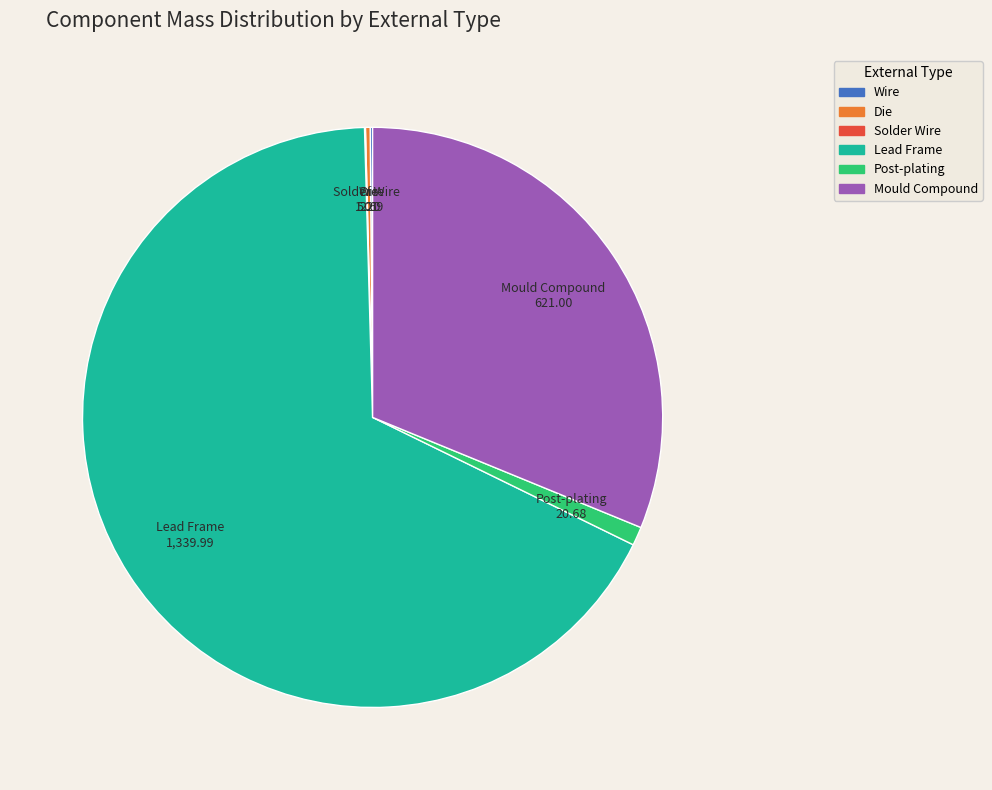

Which category accounts for the majority?

Lead Frame